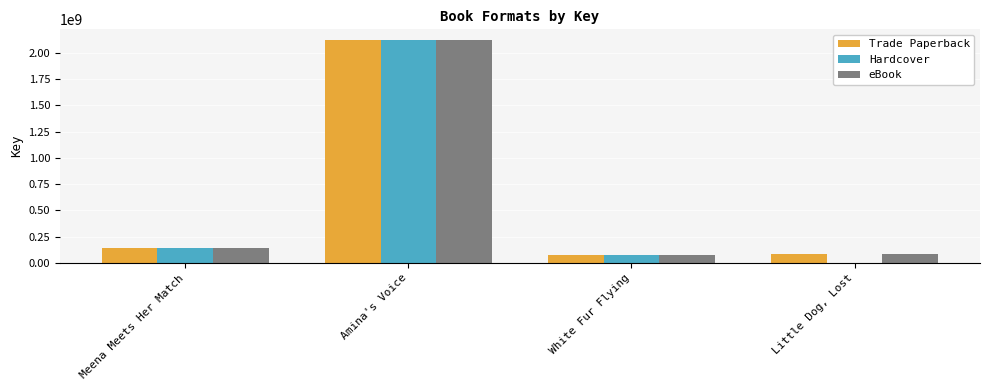

Where is Trade Paperback nearest to the value 1097711963?

Meena Meets Her Match